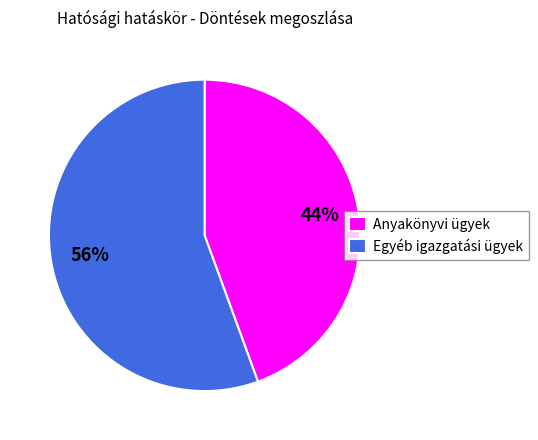

What is the largest slice in the pie chart?

Egyéb igazgatási ügyek